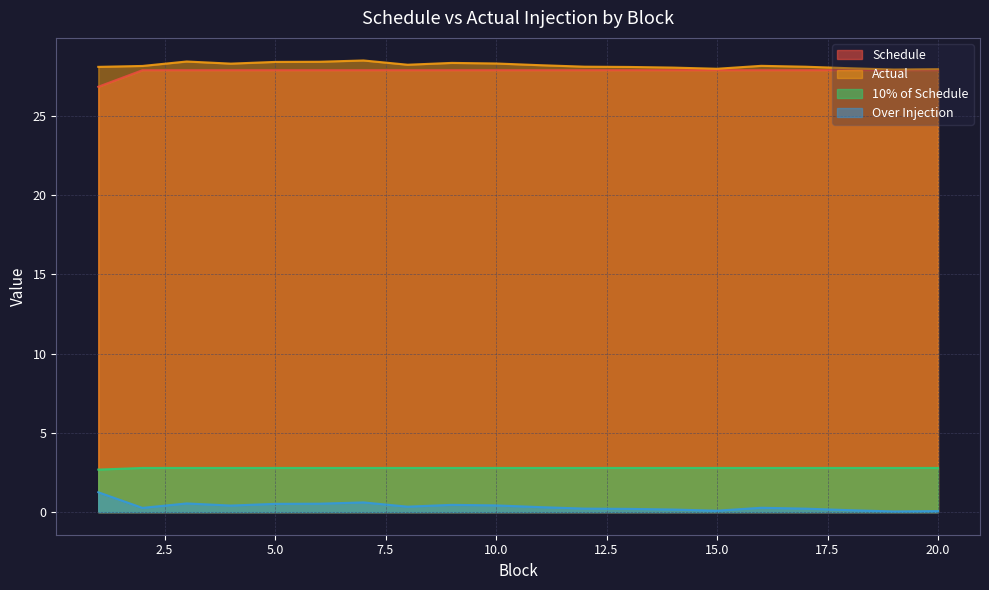

Reading left to right, extract all data points from this chart.

Schedule: 2.7	2.8	2.8	2.8	2.8	2.8	2.8	2.8	2.8	2.8	2.8	2.8	2.8	2.8	2.8	2.8	2.8	2.8	2.8	2.8
Actual: 28.1	28.1	28.4	28.3	28.4	28.4	28.5	28.2	28.3	28.3	28.2	28.1	28.1	28.0	28.0	28.2	28.1	28.0	27.9	27.9
10% of Schedule: 26.8	27.9	27.9	27.9	27.9	27.9	27.9	27.9	27.9	27.9	27.9	27.9	27.9	27.9	27.9	27.9	27.9	27.9	27.9	27.9
Over Injection: 1.3	0.3	0.5	0.4	0.5	0.5	0.6	0.3	0.5	0.4	0.3	0.2	0.2	0.2	0.1	0.3	0.2	0.1	0.0	0.1